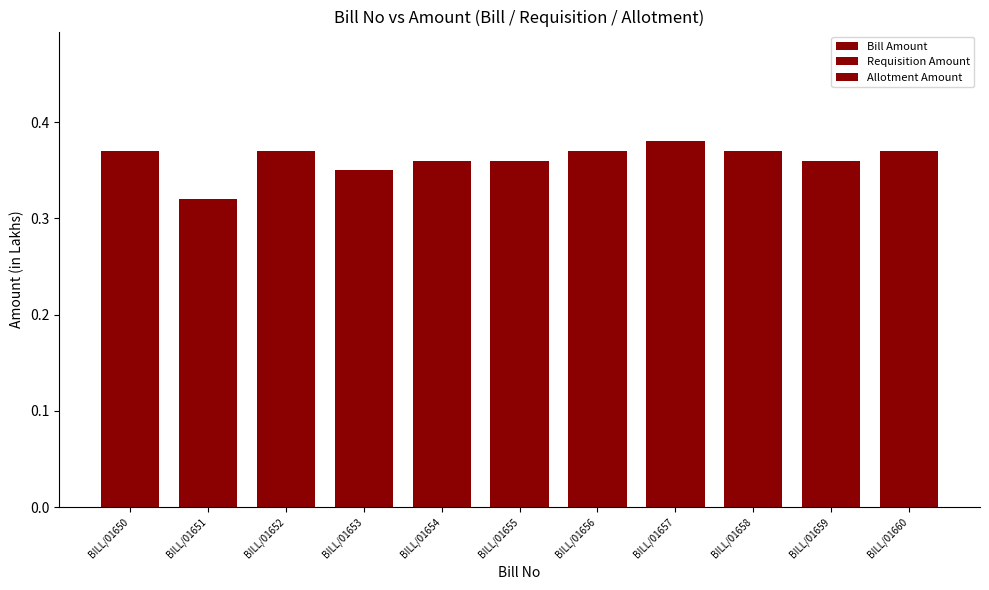

How many Requisition Amount values are between 0 and 1?

11